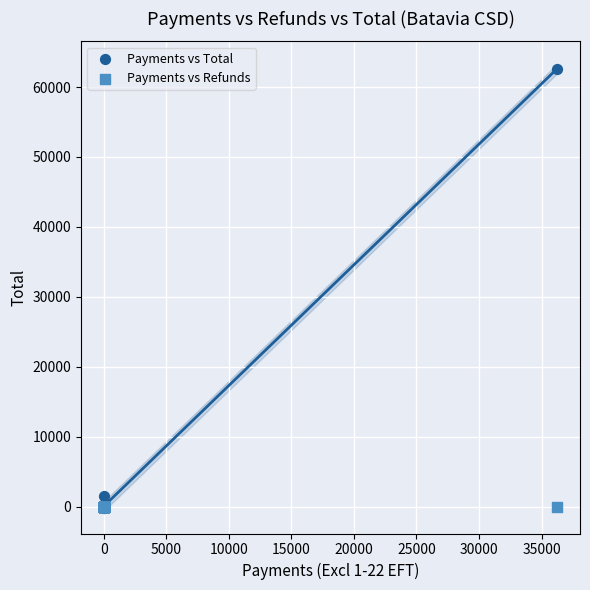

What are all the series names shown in the legend?

Payments vs Total, Payments vs Refunds